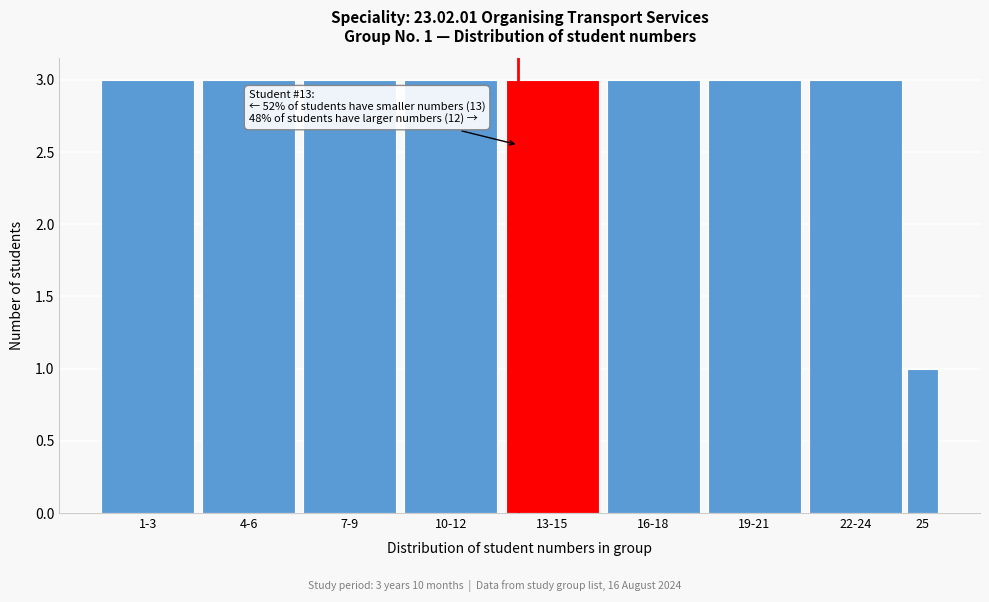

Reading right to left, what are all the values shown in this chart?

25=1	22-24=3	19-21=3	16-18=3	13-15=3	10-12=3	7-9=3	4-6=3	1-3=3